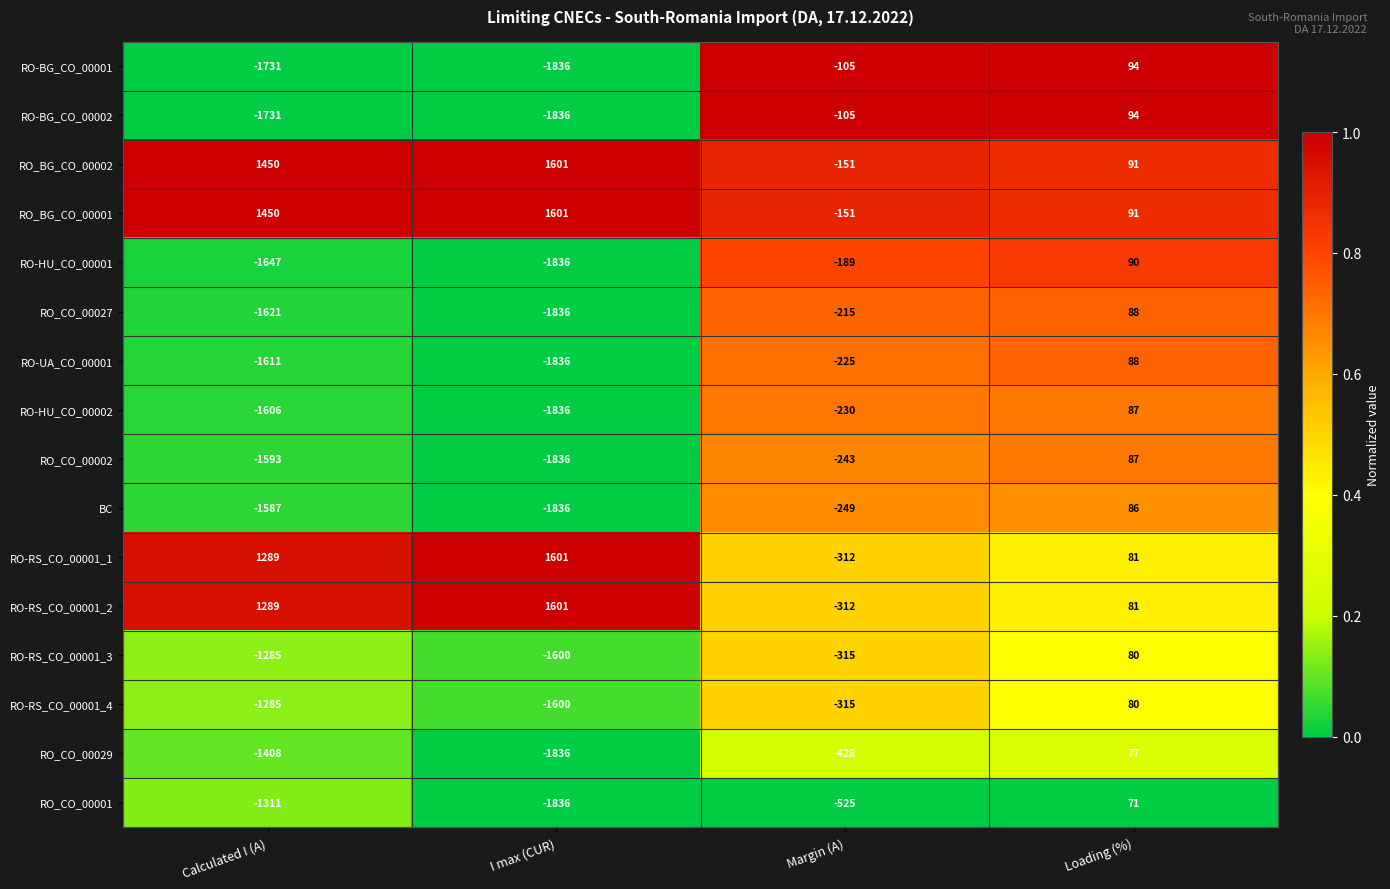

How many RO-HU_CO_00002 values are between -1606 and 87?

3